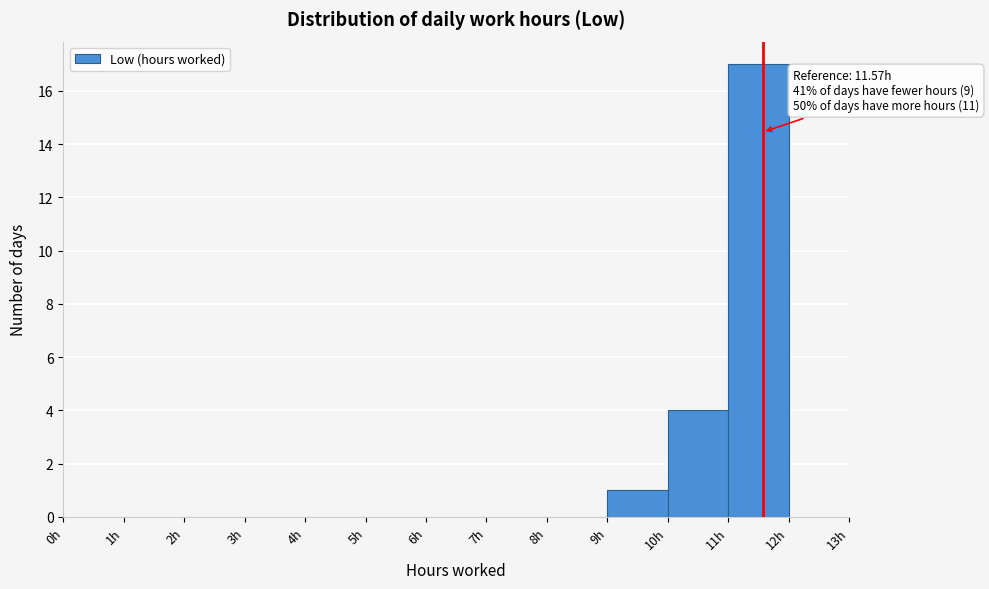

Which range on the x-axis has the tallest bar?

11 to 12